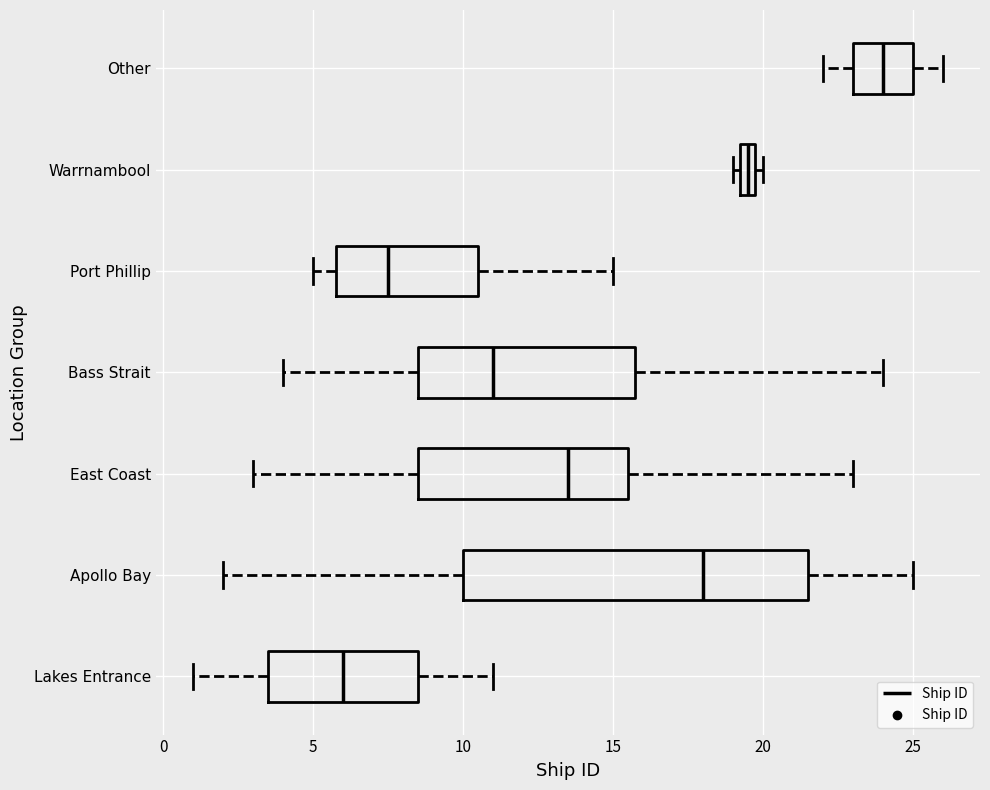

Comparing the boxes themselves (not the whiskers), which one is the widest?

Apollo Bay